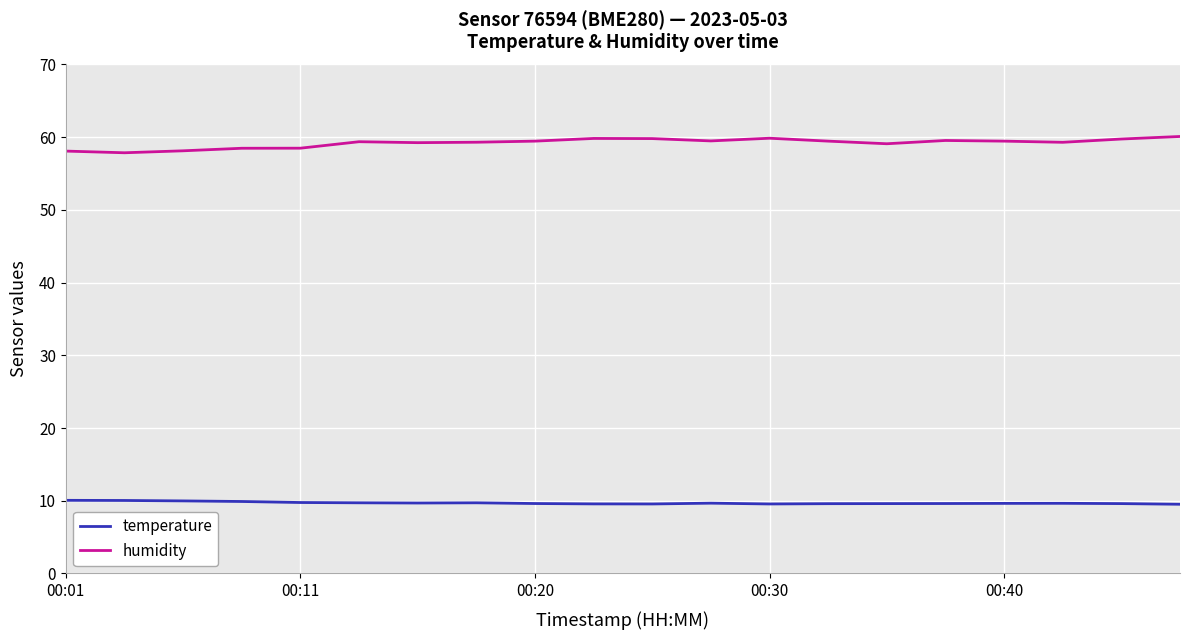

True or false: humidity and temperature cross at least once.

False